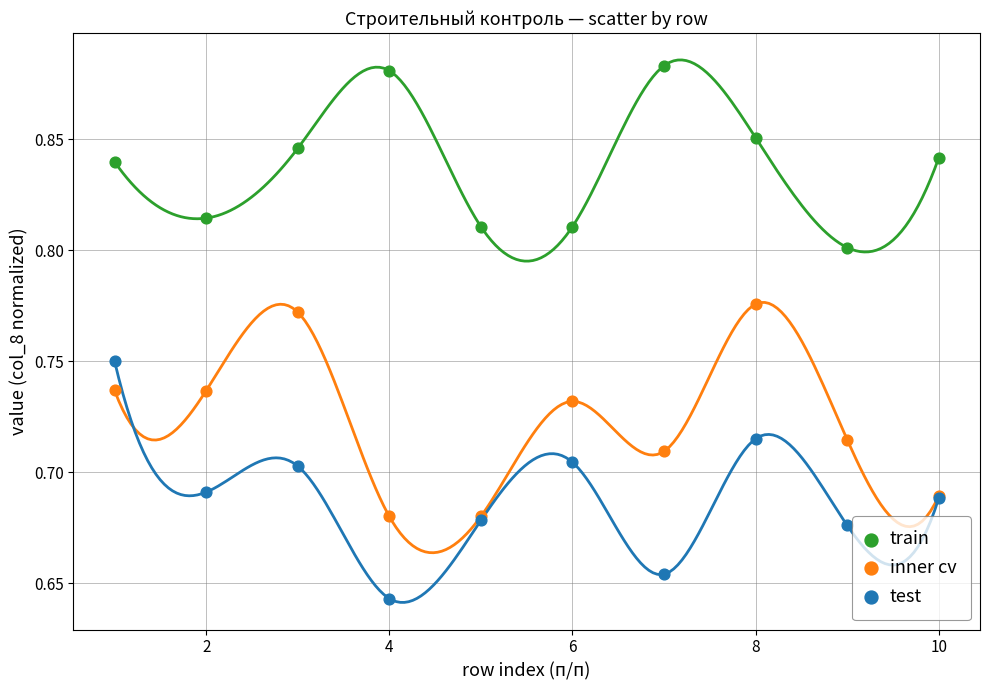

What is the X range (max minus min) for the scatter plot?

9.0